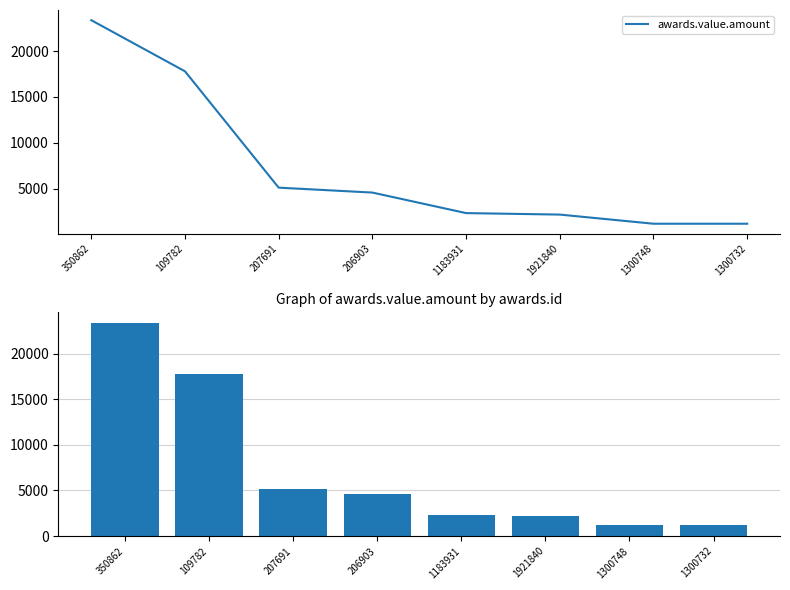

Reading left to right, what are all the values shown in this chart?

350862=23360.0	109782=17791.4	207691=5114.6	206903=4580.0	1183931=2343.0	1921840=2181.0	1300748=1185.0	1300732=1185.0